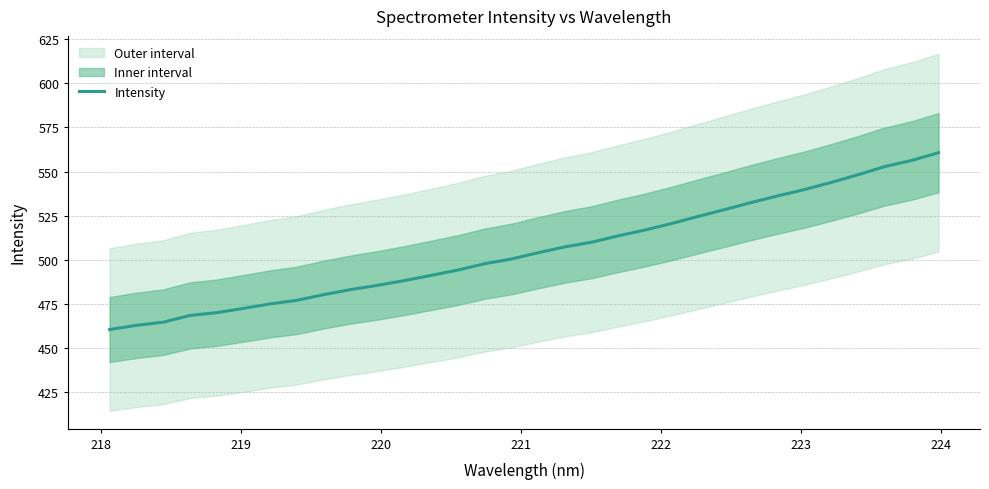

True or false: the data has more than 0 interior local peaks.

False